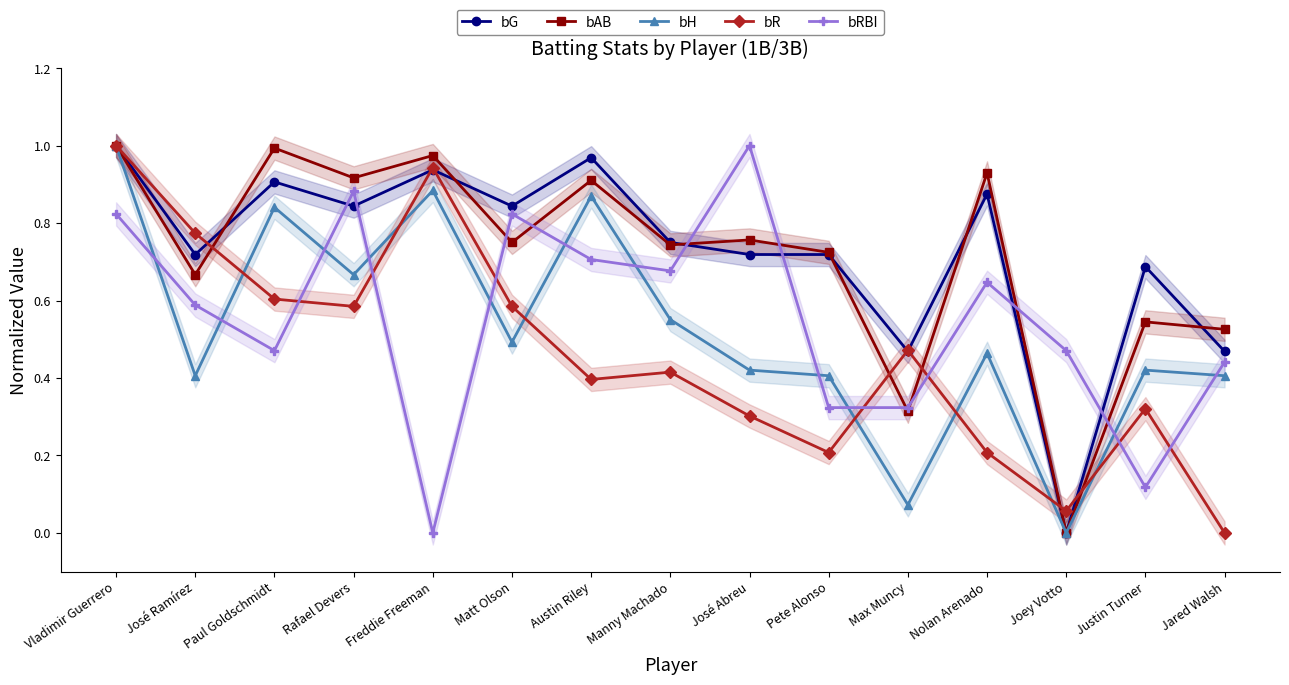

What is the value of the bR point at the 3rd from the left?

0.6